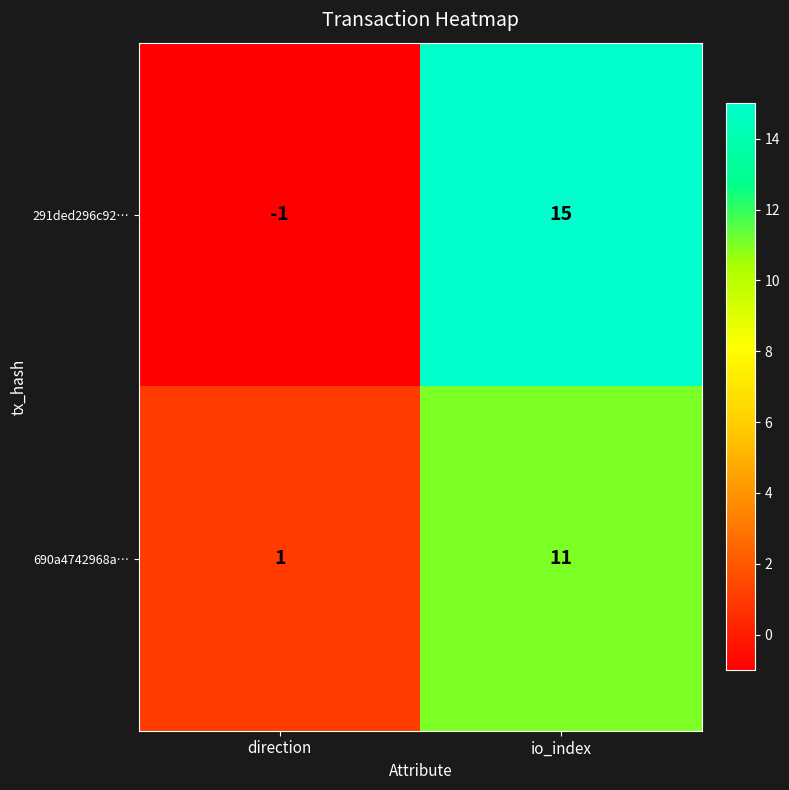

The value of 690a4742968a… at direction is 2. True or false?

False